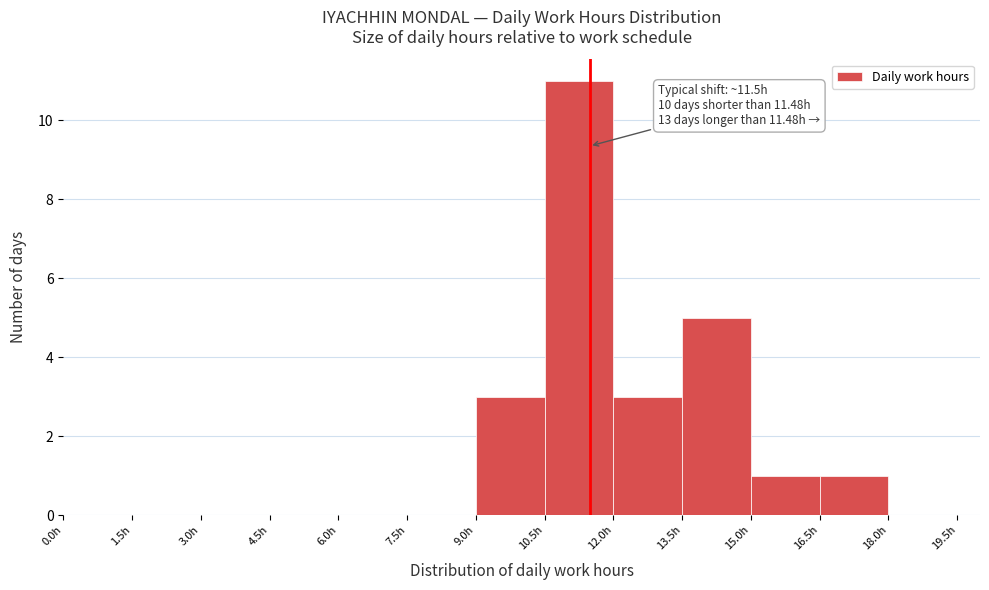

Over which range of the x-axis is the bar tallest?

10.5 to 12.0